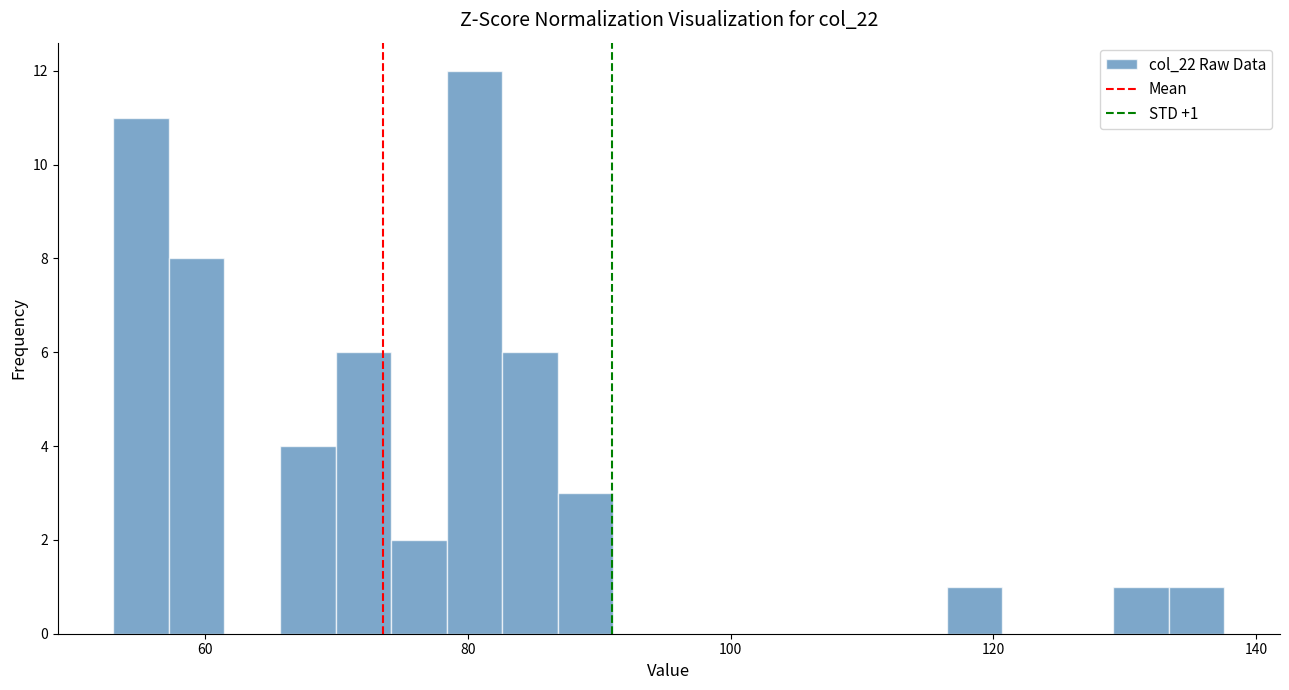

Around what value on the x-axis is the tallest bar? Give the approximate position of its centre, as read against the axis.

80